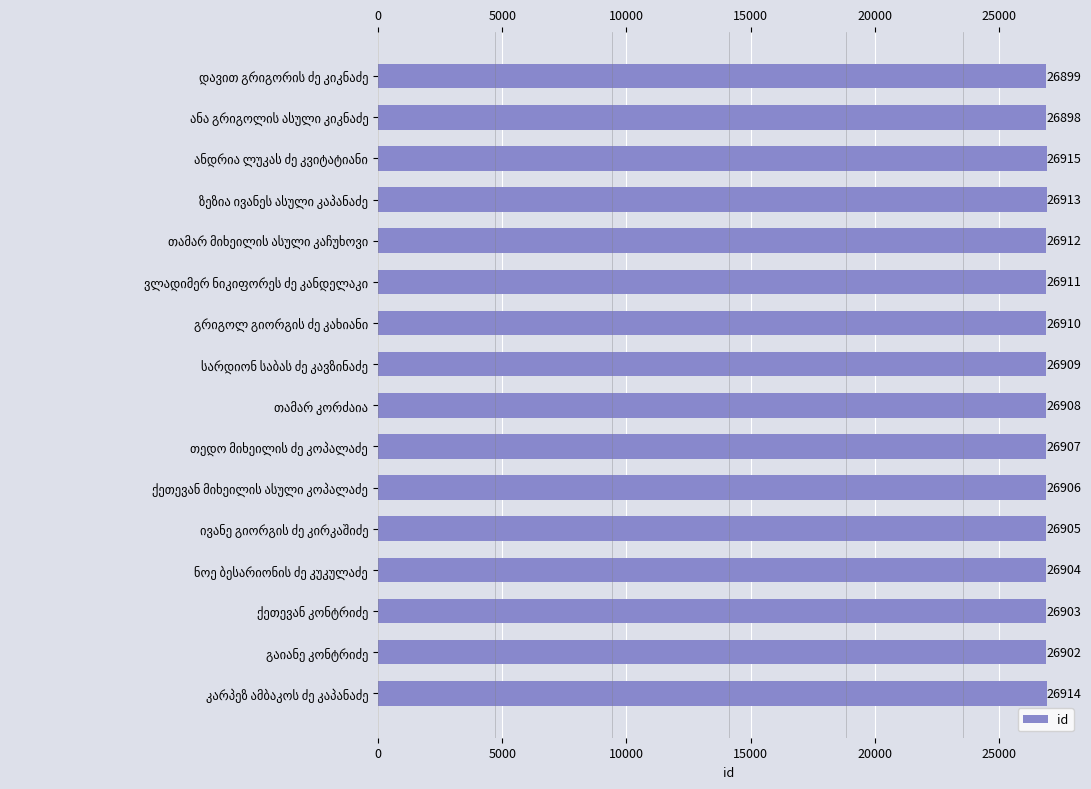

What is the difference between the maximum and minimum values?

17